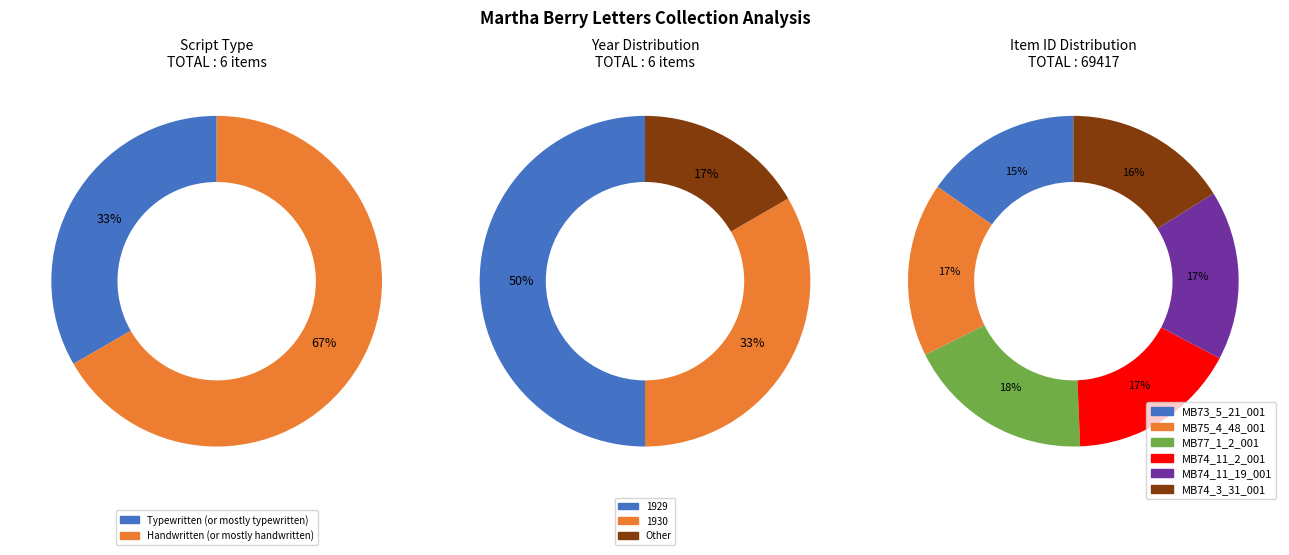

Is MB74_11_2_001 the majority of the pie?

No